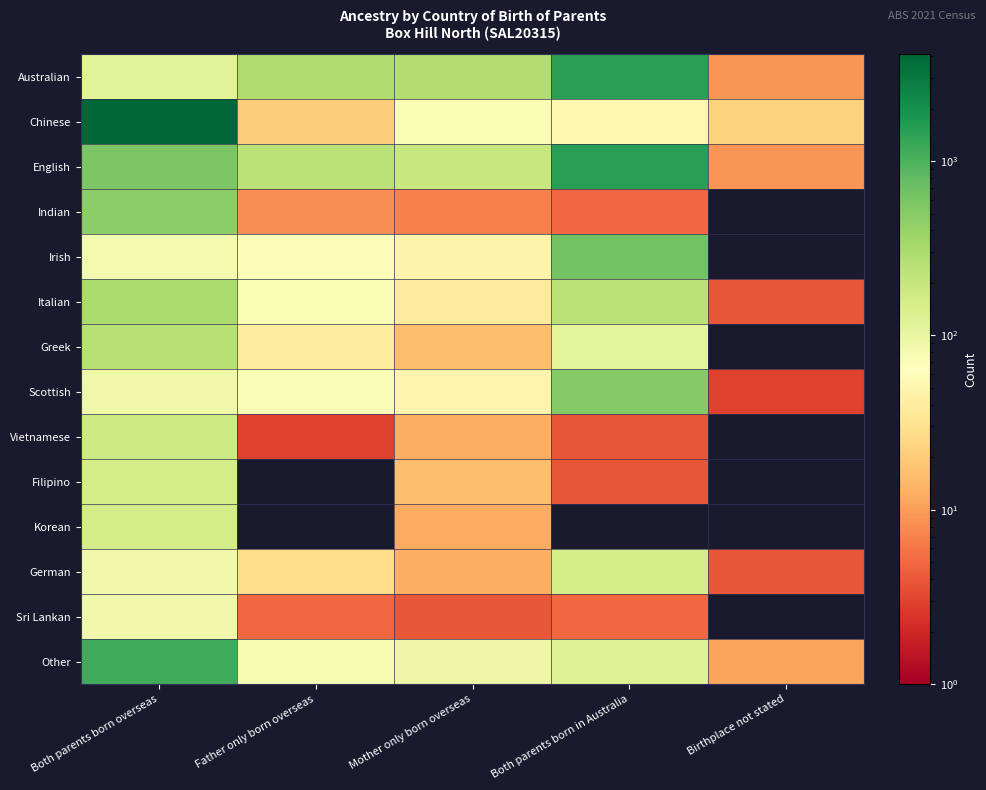

Which series has the largest total across all categories?

Chinese